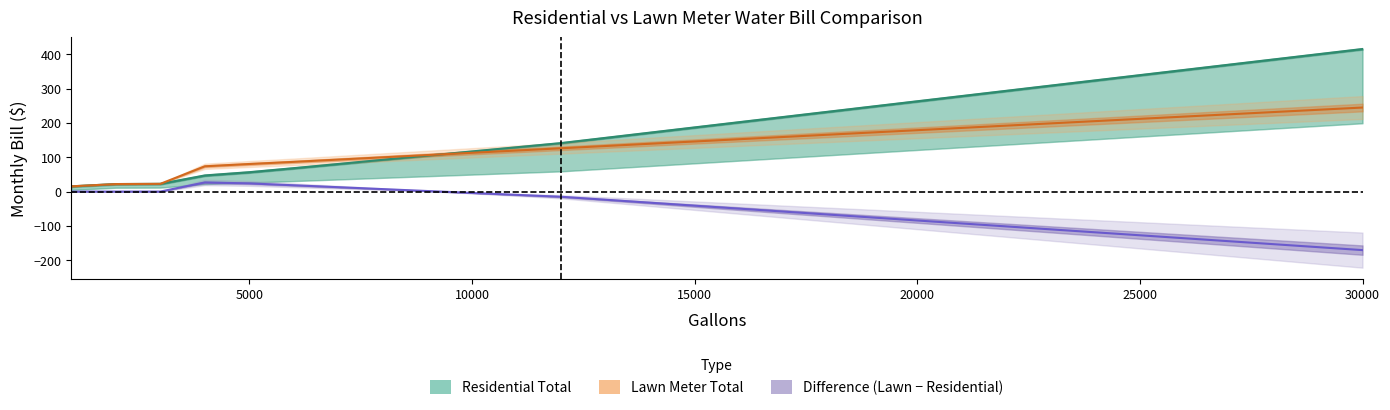

What is the lowest value of the Residential Total series?

15.2